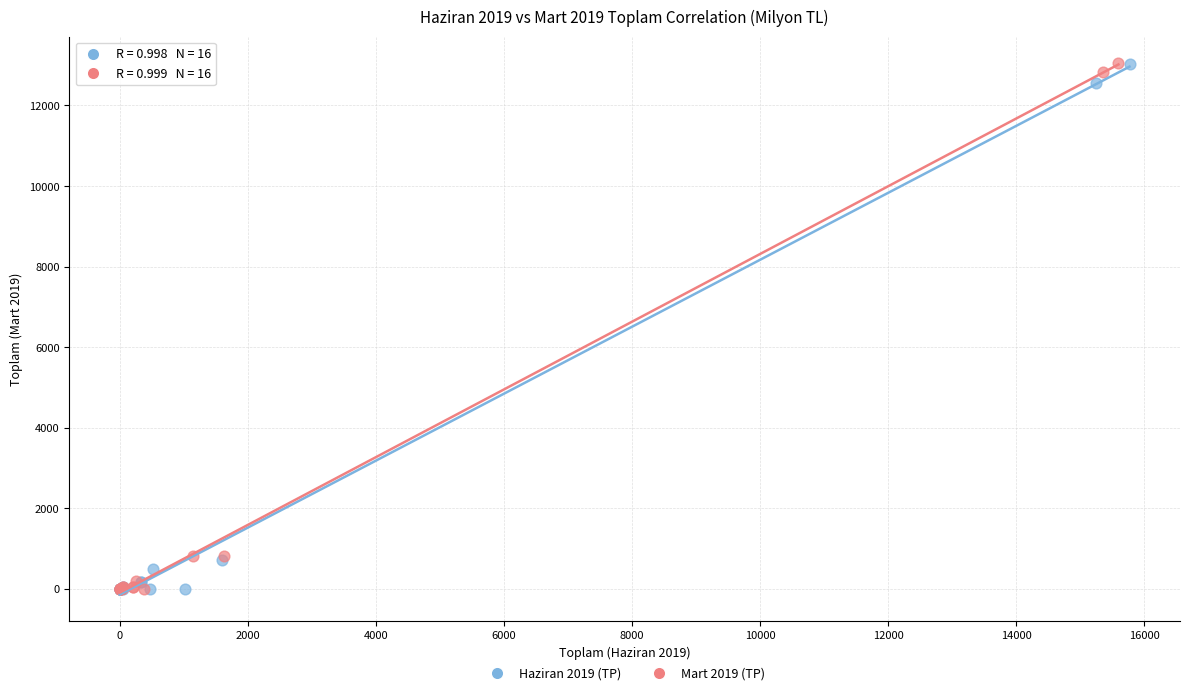

What are all the series names shown in the legend?

Haziran 2019 (TP), Mart 2019 (TP)